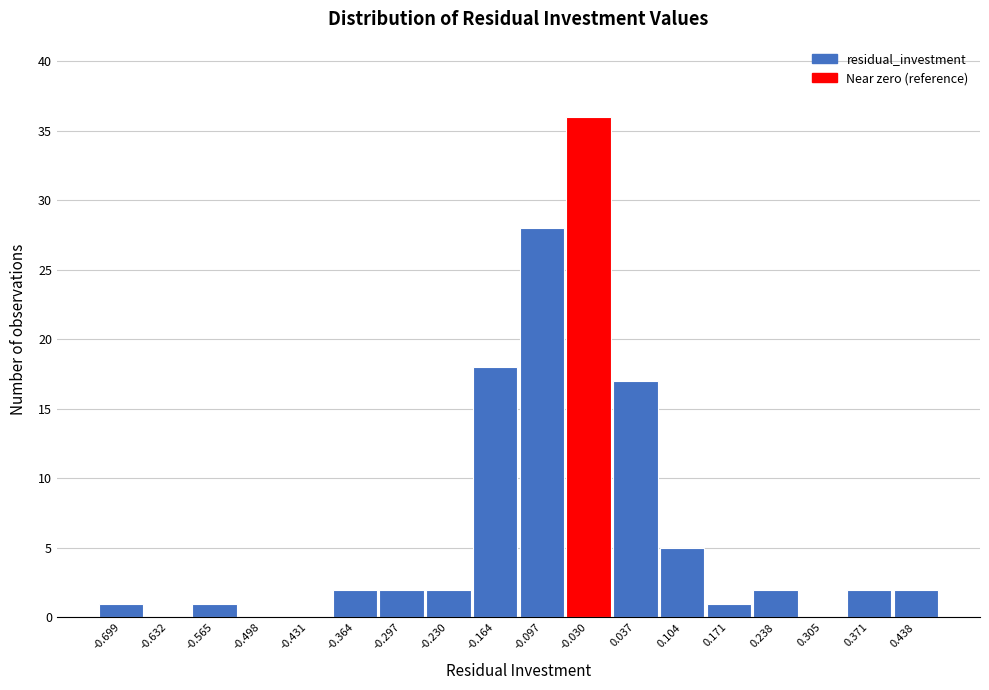

Reading right to left, list all the values displayed in this chart.

0.438=2	0.371=2	0.305=0	0.238=2	0.171=1	0.104=5	0.037=17	-0.030=36	-0.097=28	-0.164=18	-0.230=2	-0.297=2	-0.364=2	-0.431=0	-0.498=0	-0.565=1	-0.632=0	-0.699=1